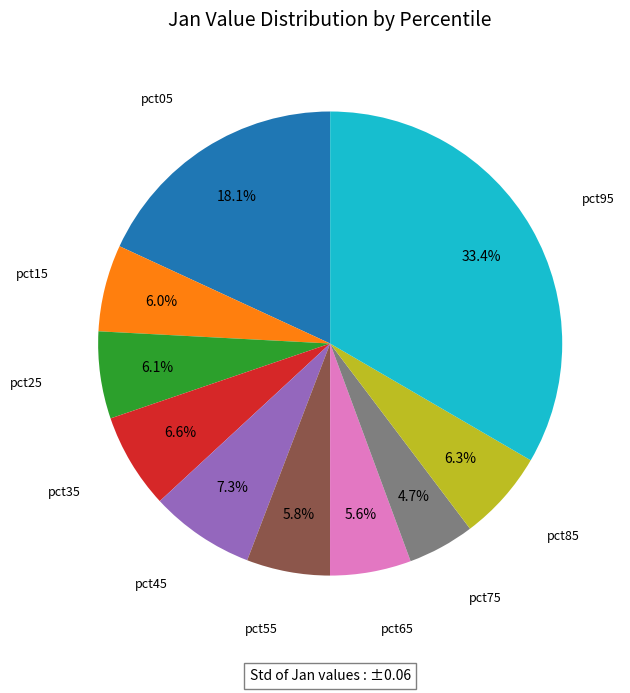

Count the number of slices in the pie.

10